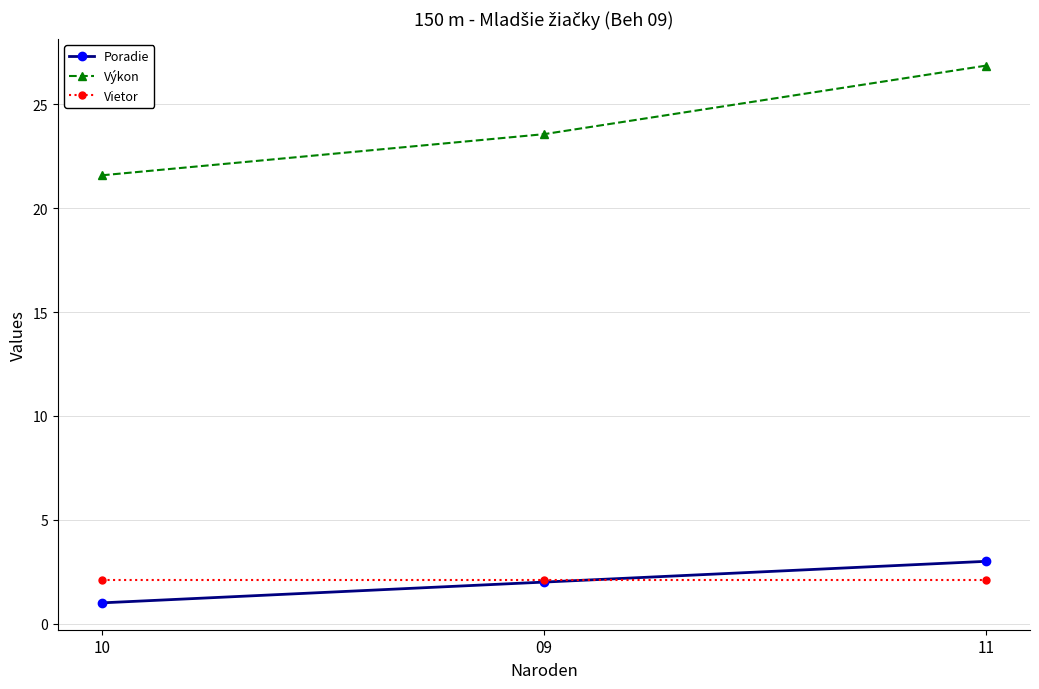

How many data points in Poradie are less than 2?

1